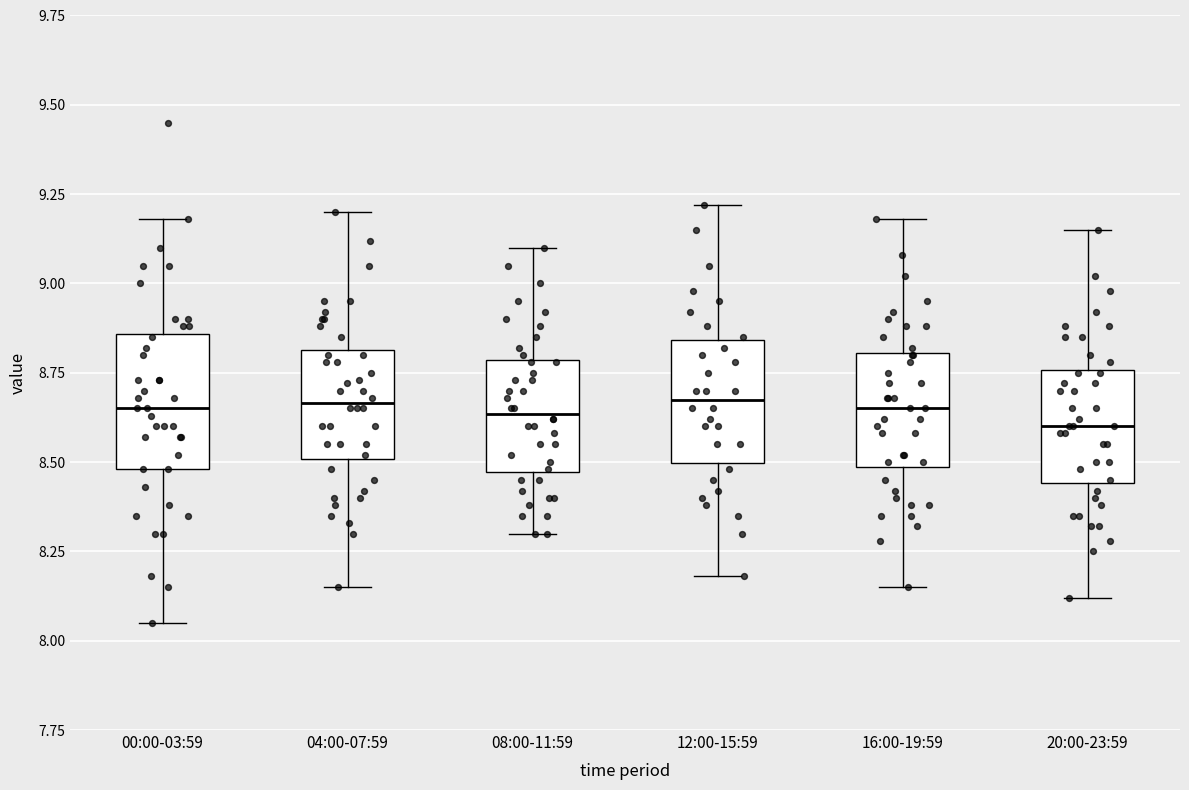

Where is the upper edge of the box for 04:00-07:59 on the y-axis? The values are not printed on the chart, so give them approximately, as read against the axis.

8.80